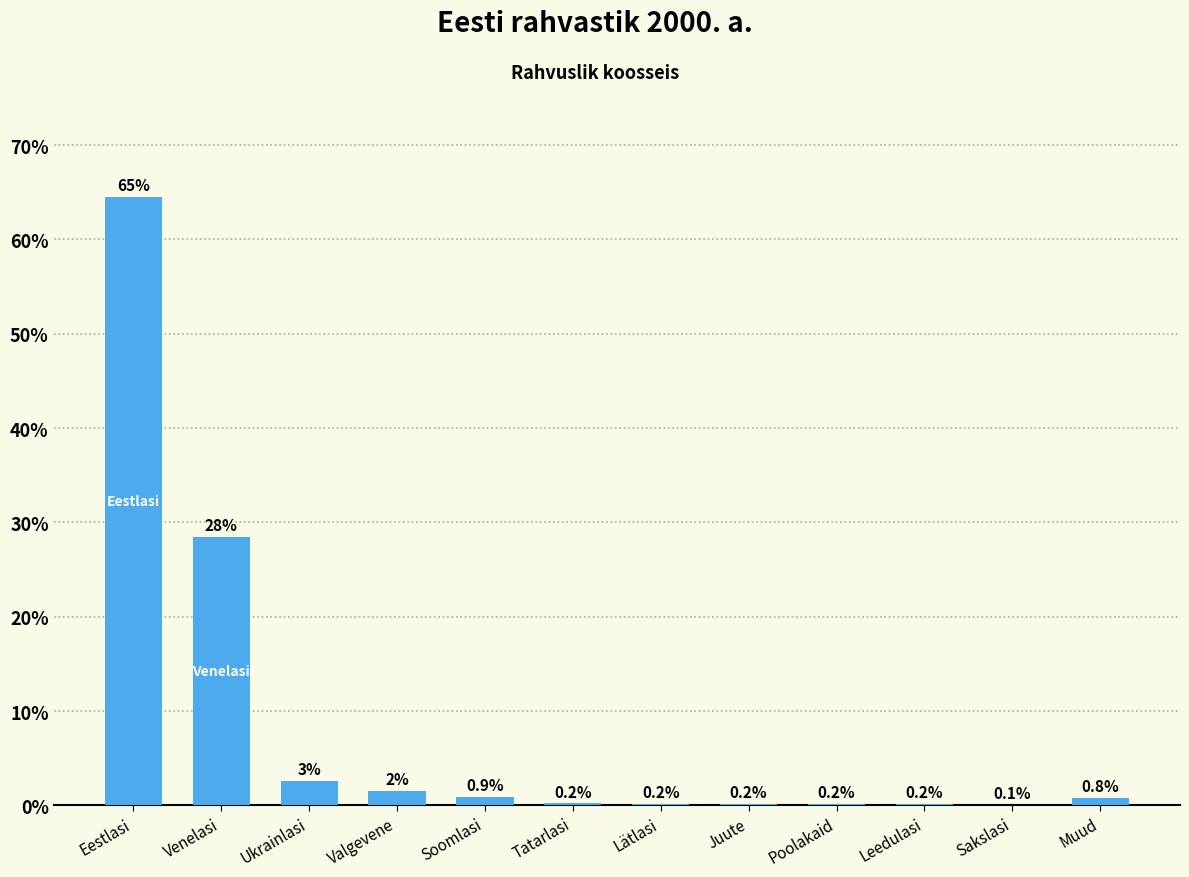

Which has a higher value, Sakslasi or Tatarlasi?

Tatarlasi